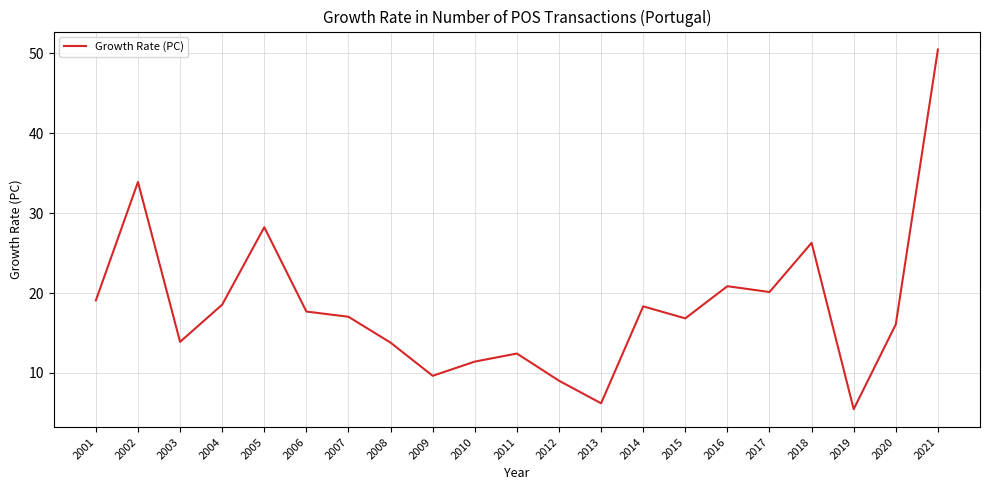

What is the difference between the maximum and minimum values?

45.0